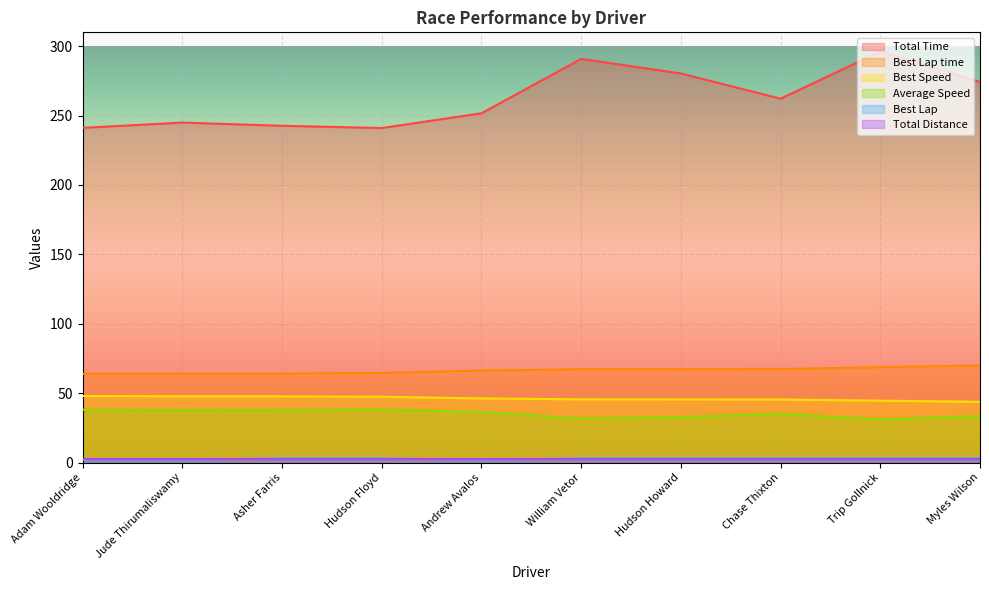

What is the sum of all Total Time values?

2625.4